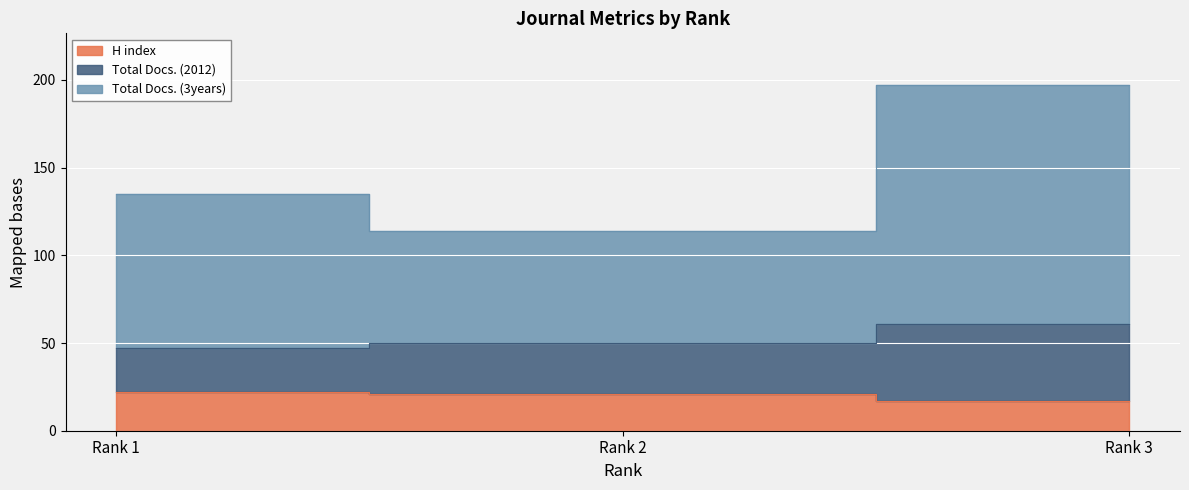

How many distinct data groups are displayed?

3